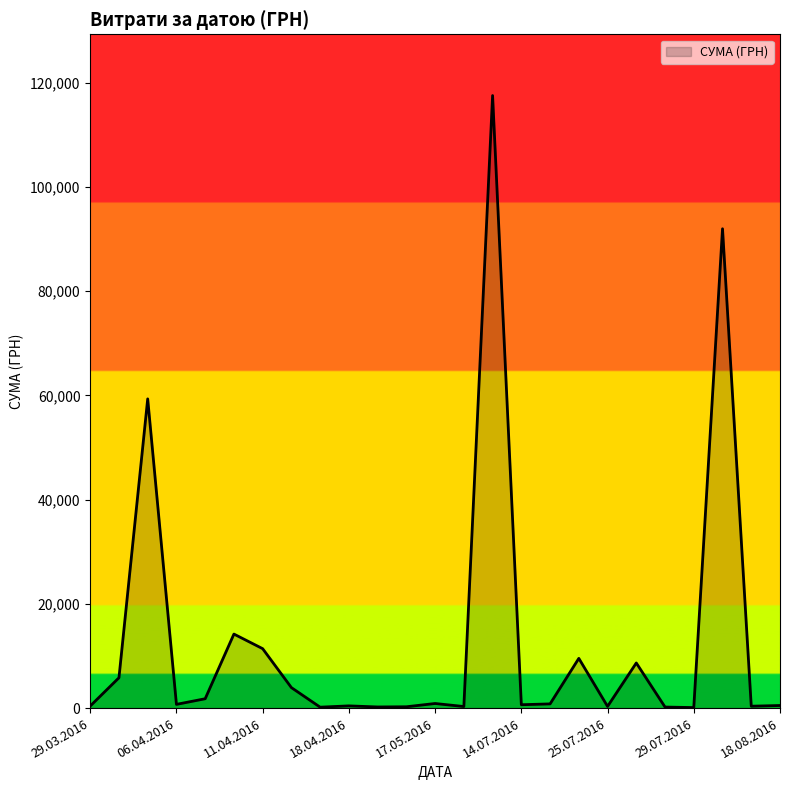

What is the maximum value shown in the chart?

117568.8